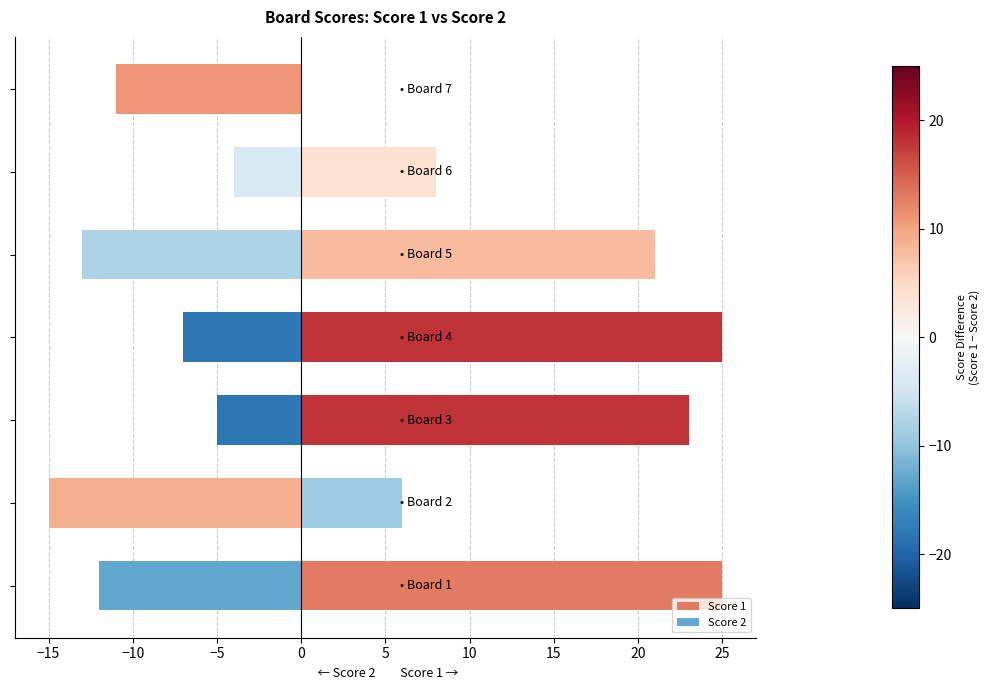

Are the bars grouped side by side (vs. stacked)?

Yes